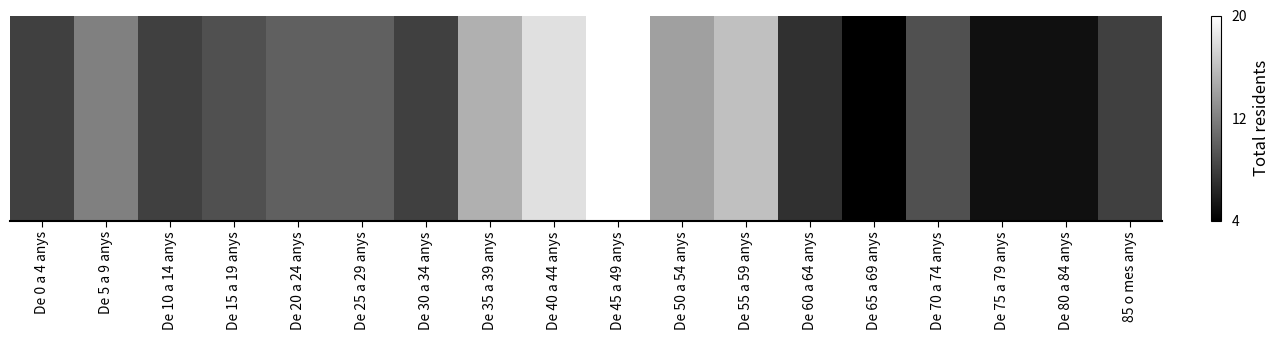

What is the difference between the maximum and second lowest values?

15